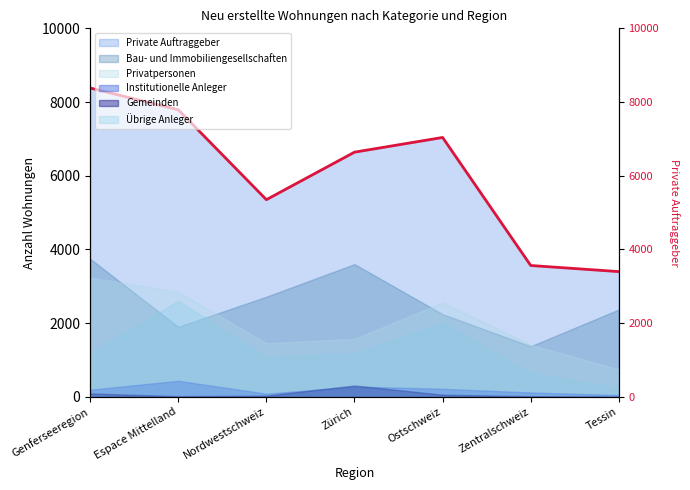

What is the sum of all values?

42166